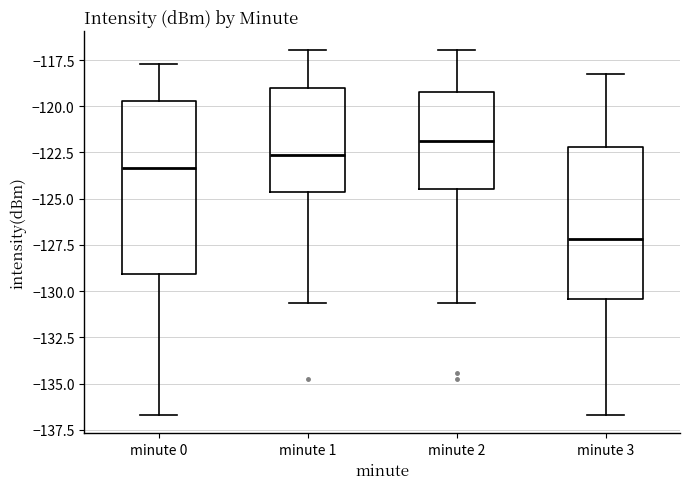

Comparing the boxes themselves (not the whiskers), which one is the tallest?

minute 0